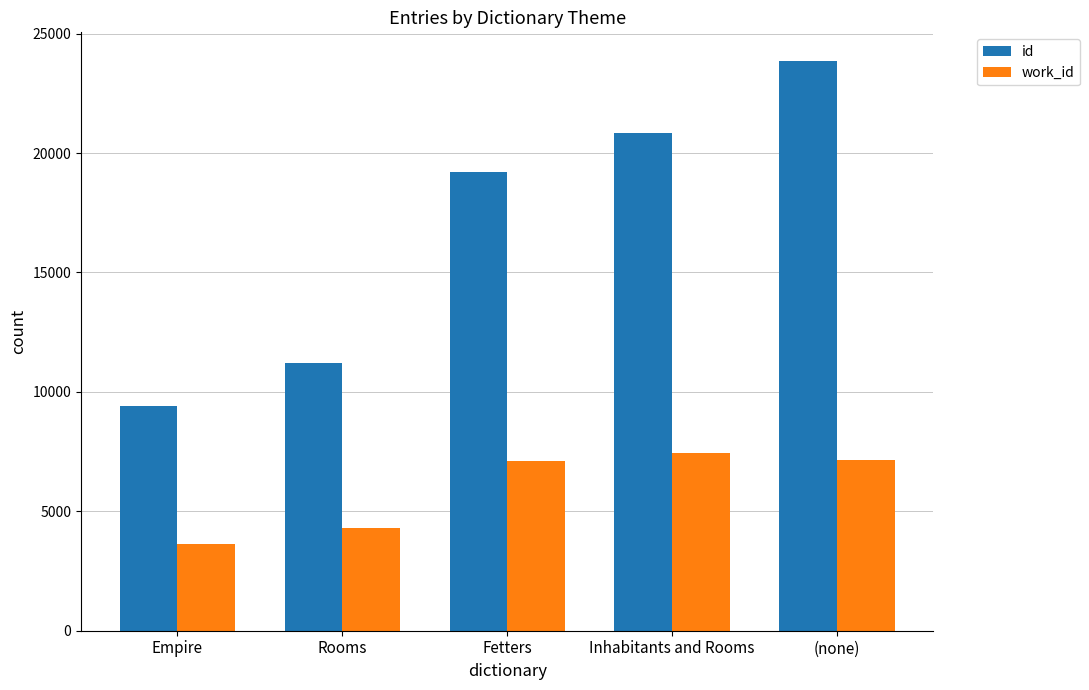

How many data points in id are less than 19193?

2